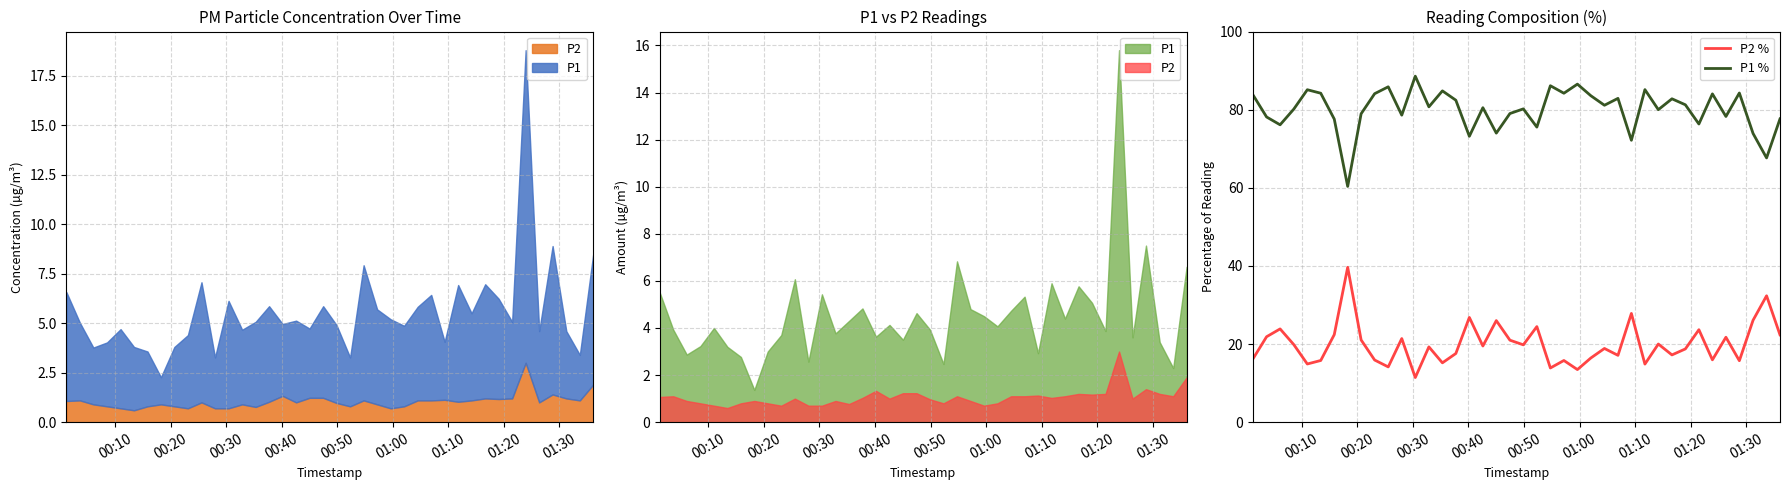

Reading left to right, transcribe all the data shown in this chart.

P2 %: 16.3	21.9	23.9	19.9	14.9	15.8	22.4	39.6	21.1	15.9	14.1	21.4	11.4	19.3	15.2	17.6	26.8	19.5	26.0	21.0	19.8	24.5	13.9	15.8	13.5	16.4	18.9	17.1	27.8	14.9	20.0	17.2	18.7	23.7	16.0	21.7	15.7	26.1	32.4	22.4
P1 %: 83.7	78.1	76.1	80.1	85.1	84.2	77.6	60.4	78.9	84.1	85.9	78.6	88.6	80.7	84.8	82.4	73.2	80.5	74.0	79.0	80.2	75.5	86.1	84.2	86.5	83.6	81.1	82.9	72.2	85.1	80.0	82.8	81.2	76.3	84.0	78.3	84.3	73.9	67.6	77.6